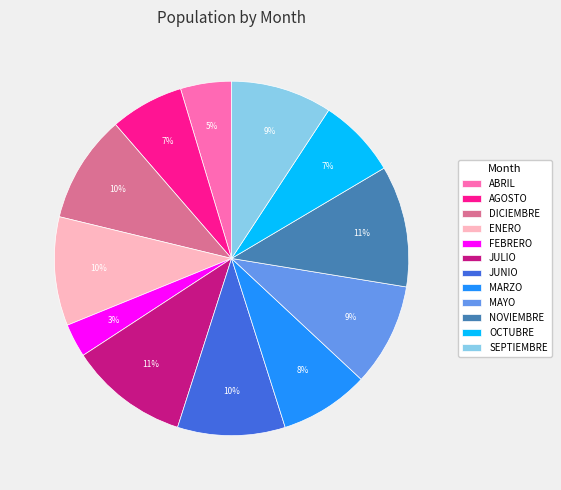

How many segments does this pie chart have?

12